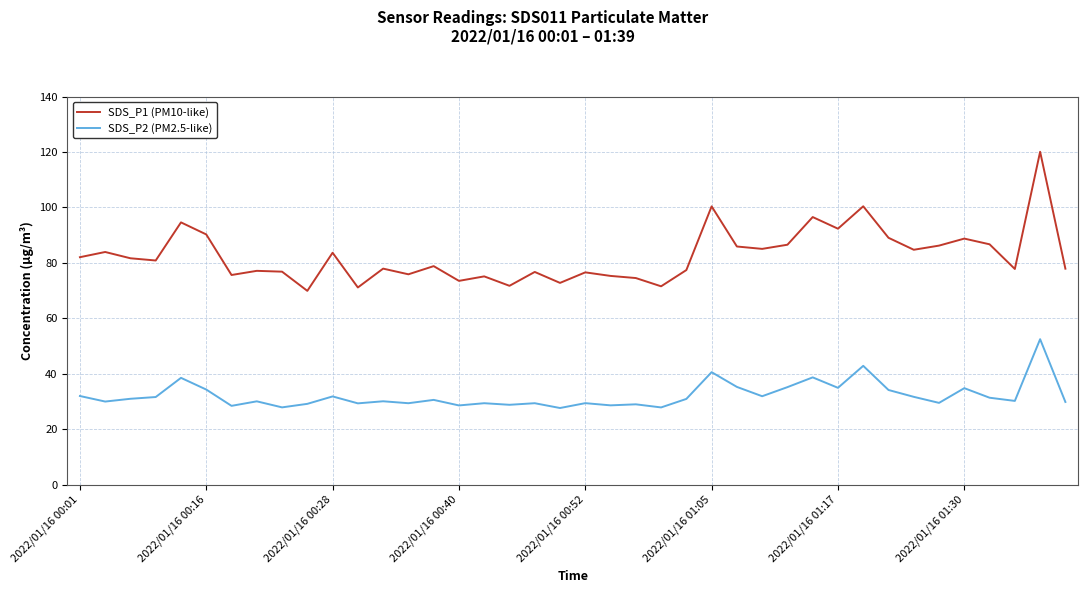

Which series has the largest total across all categories?

SDS_P1 (PM10-like)